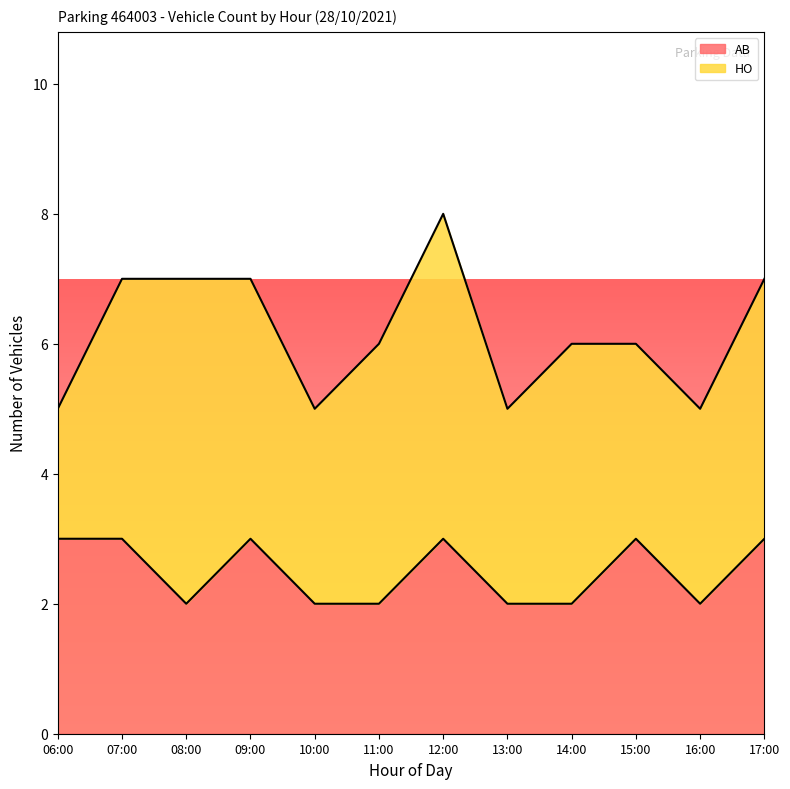

Between 12:00 and 17:00, which is larger?

12:00